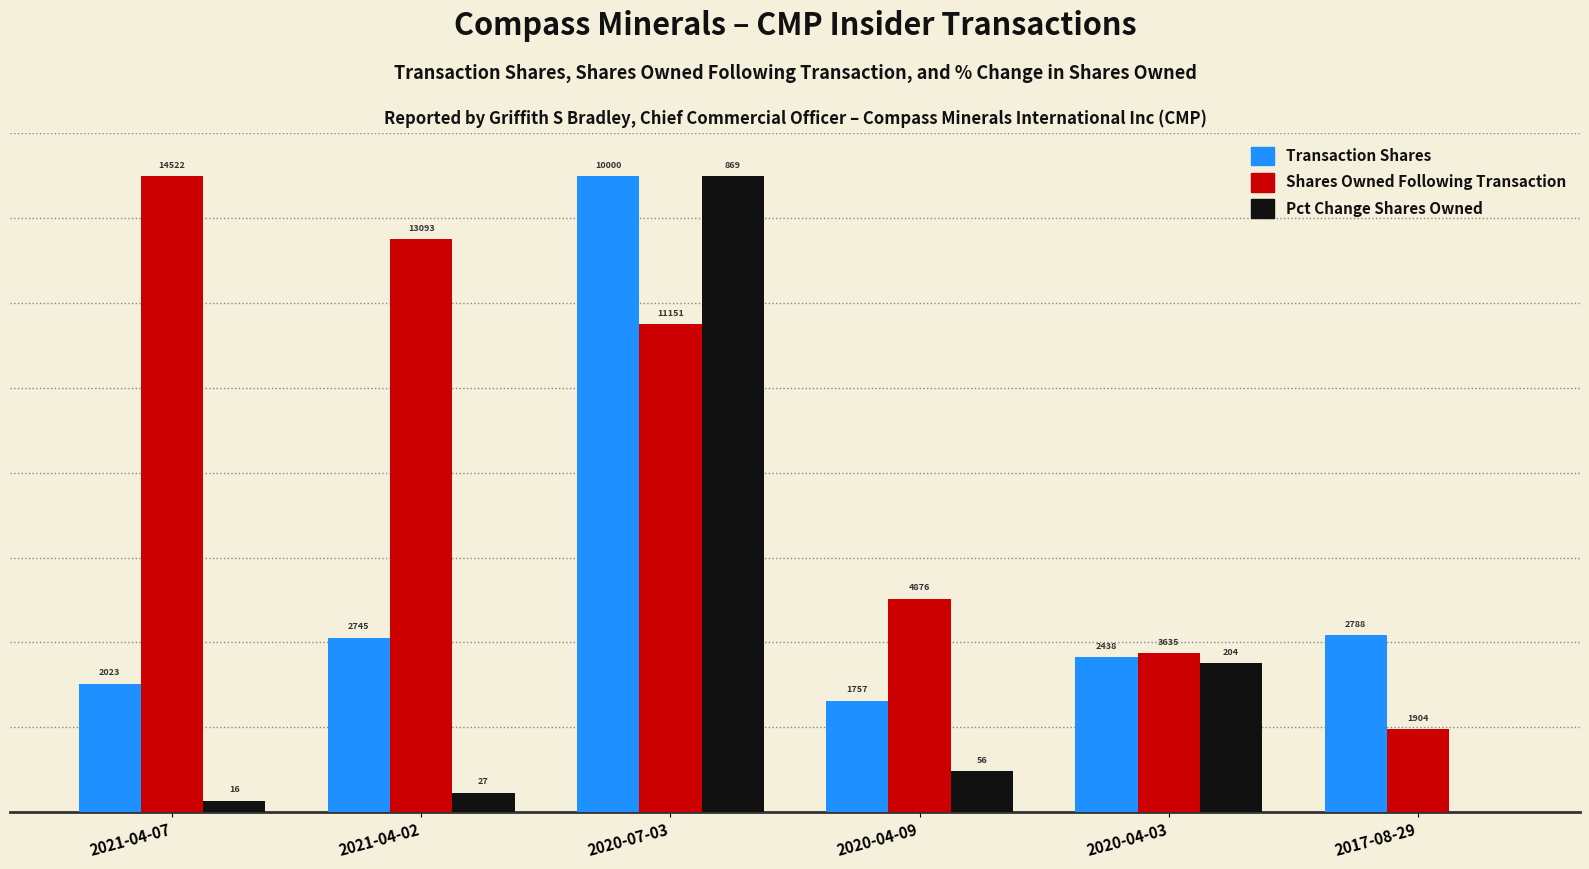

How many values in the pctchgSharesOwned series exceed 0?

5